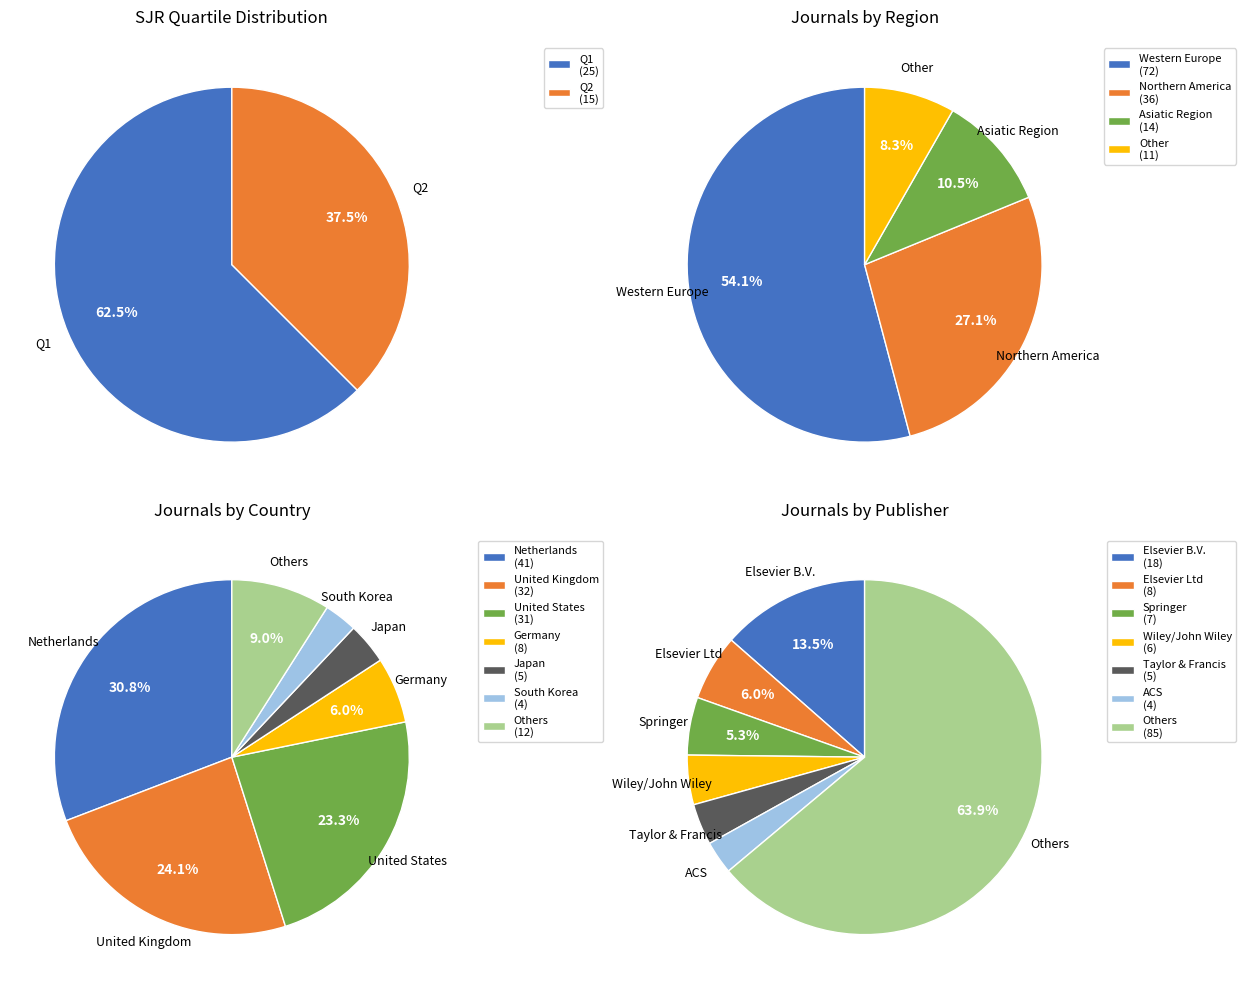

To the nearest percent, what portion does Q2 represent?

38%